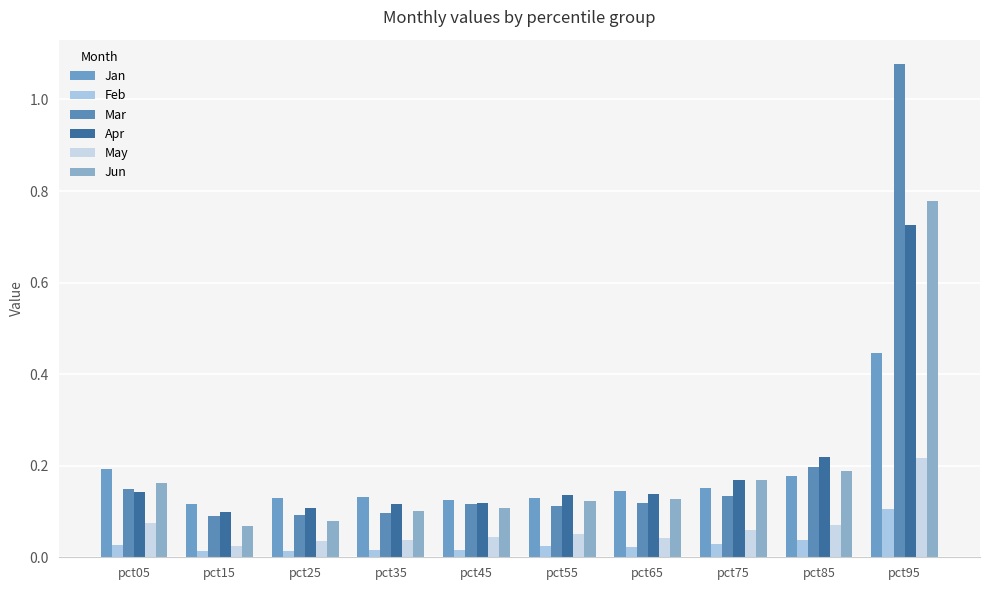

At how many categories does at least one series exceed 0?

10